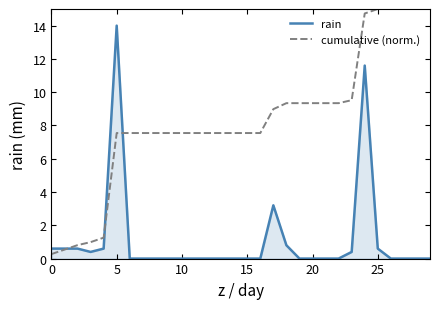

What is the lowest value of the cumulative (norm.) series?

0.3